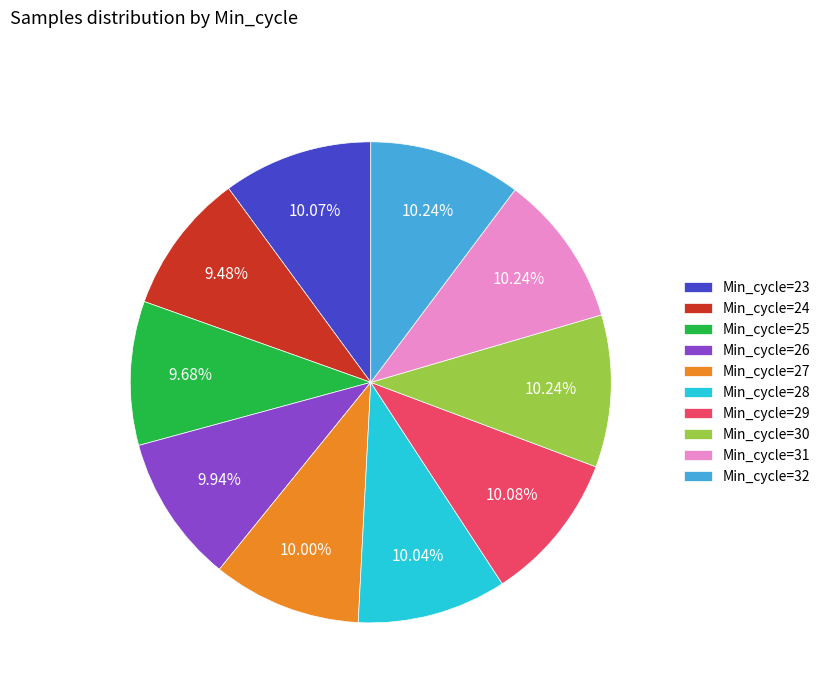

Approximately how many times larger is the value at Min_cycle=30 compared to Min_cycle=29?

1.0